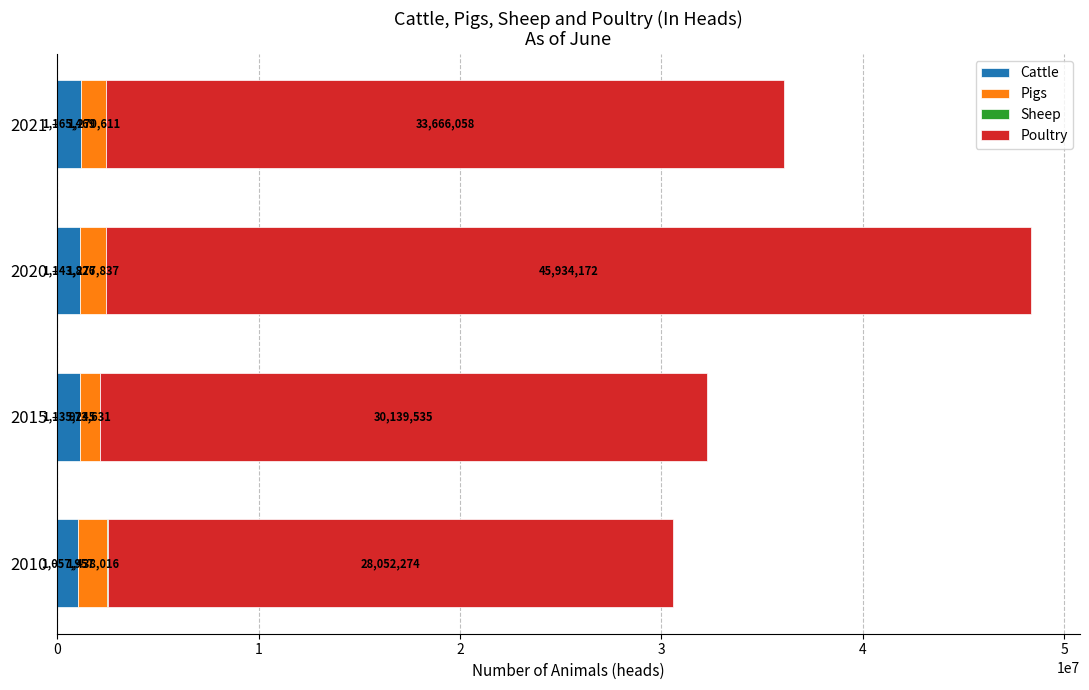

At which label is Cattle closest to 1111713?

2015